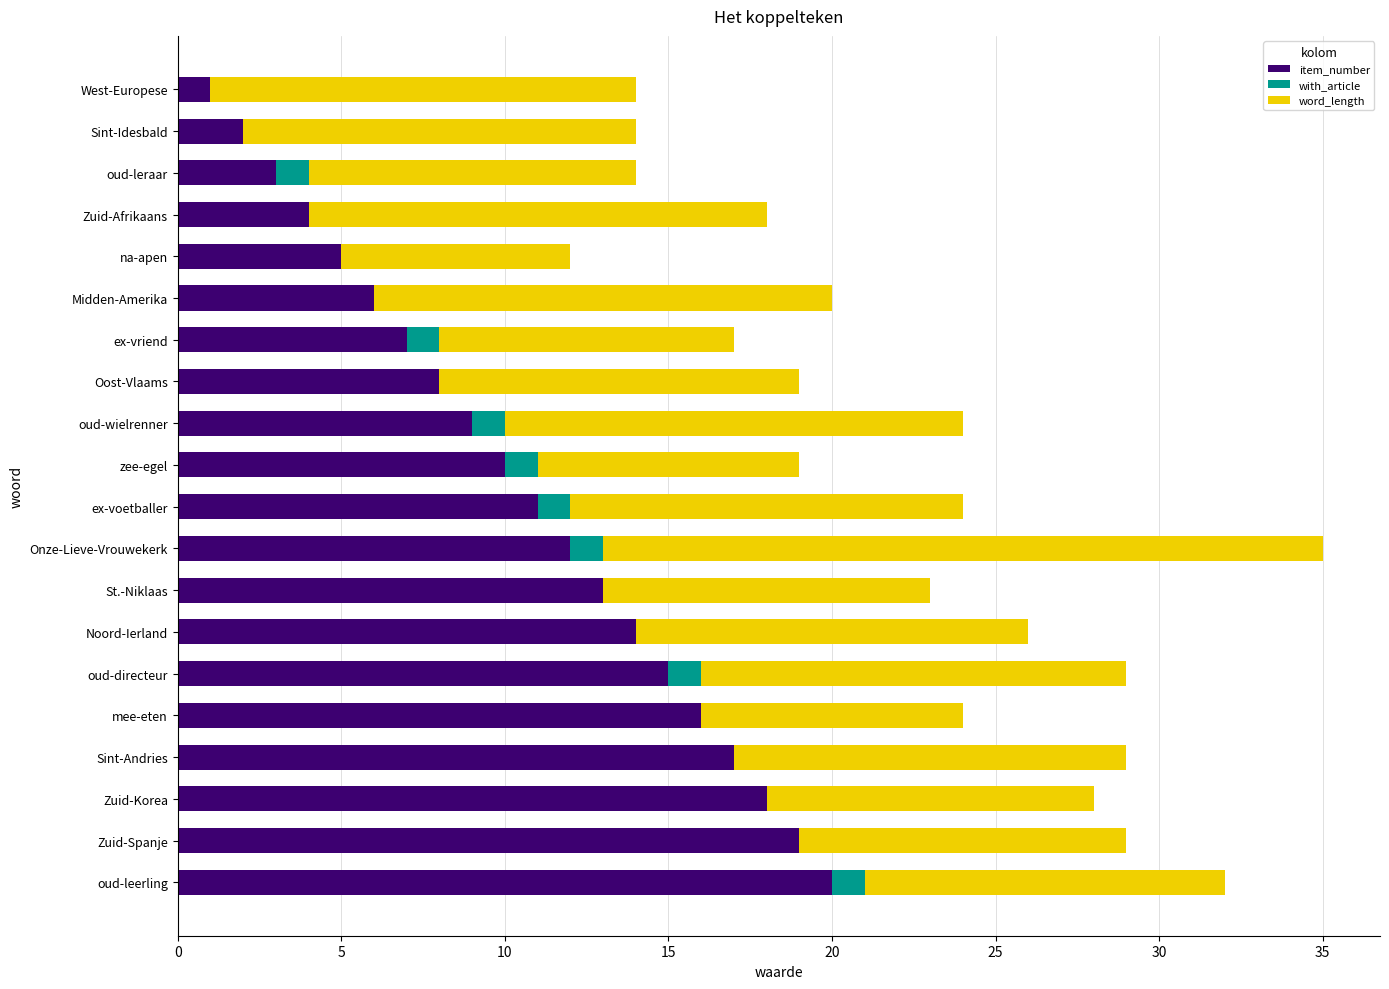

What is the sum of all item_number values?

210